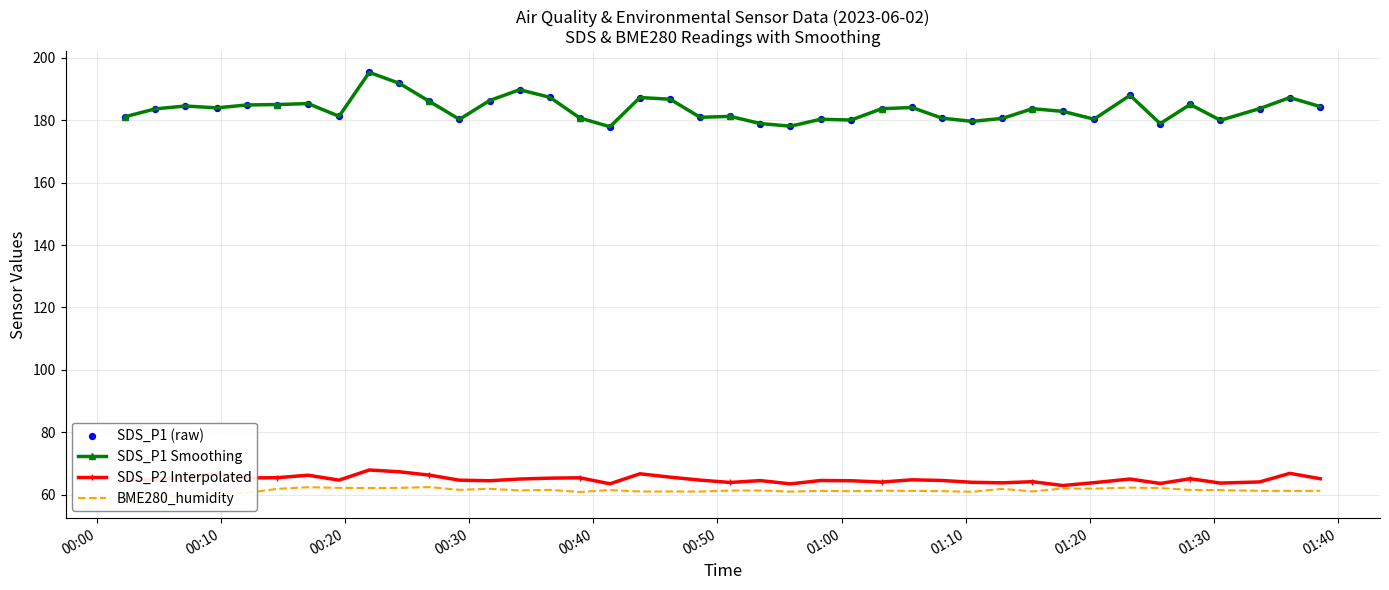

Which series contains the highest Y value?

SDS_P1 Smoothing